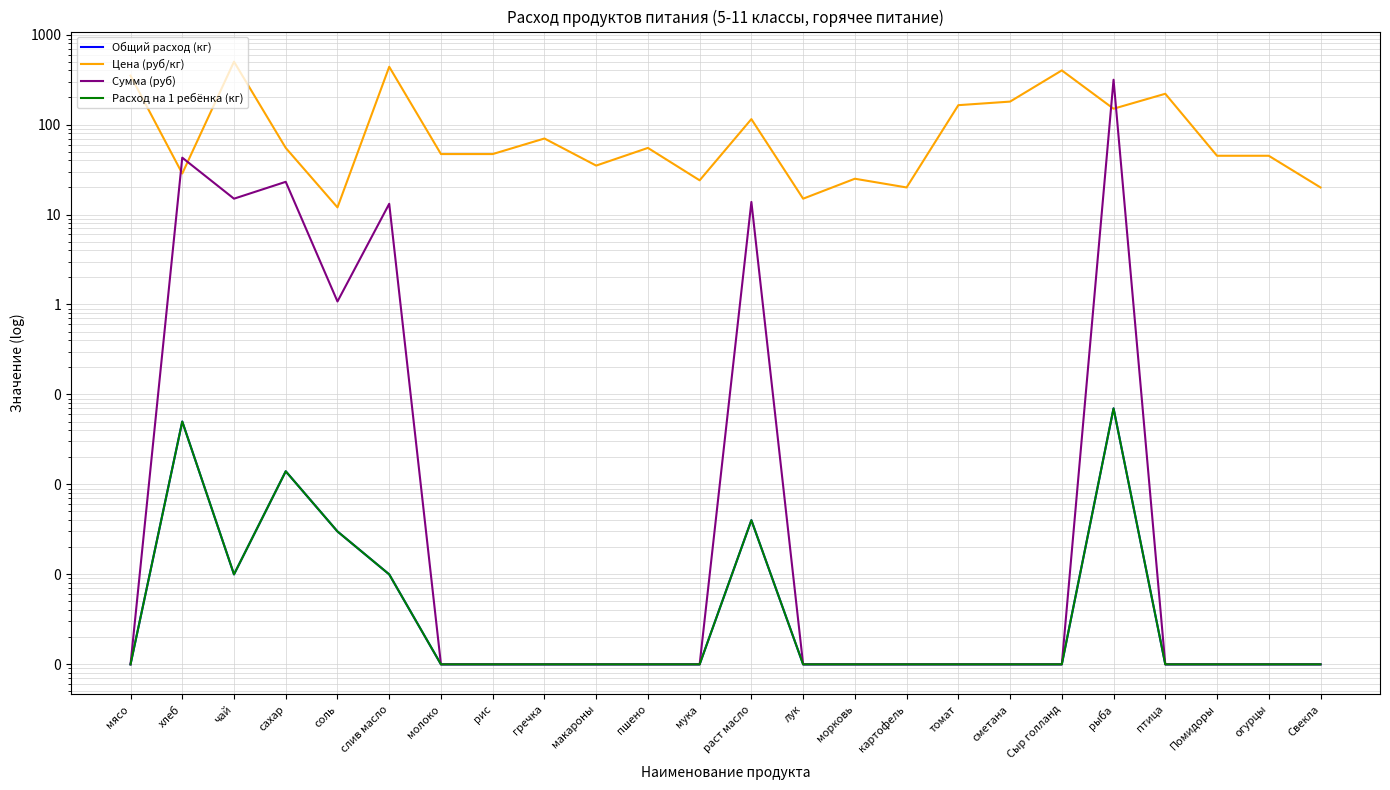

How many lines are shown in the chart?

4